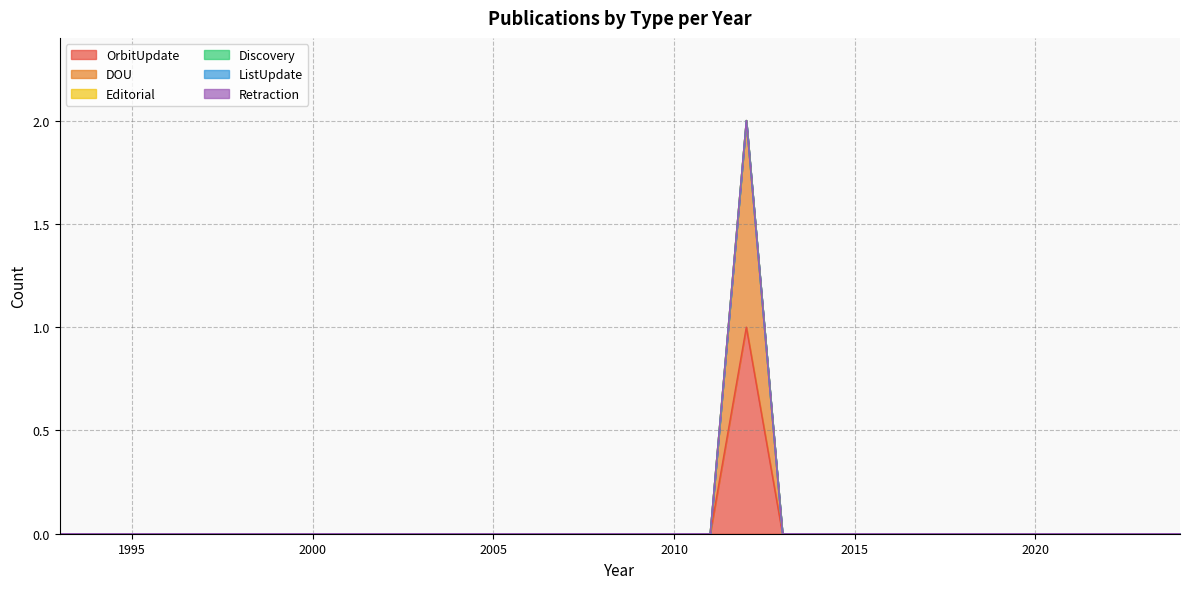

The OrbitUpdate series shows 0 at 1998. True or false?

False